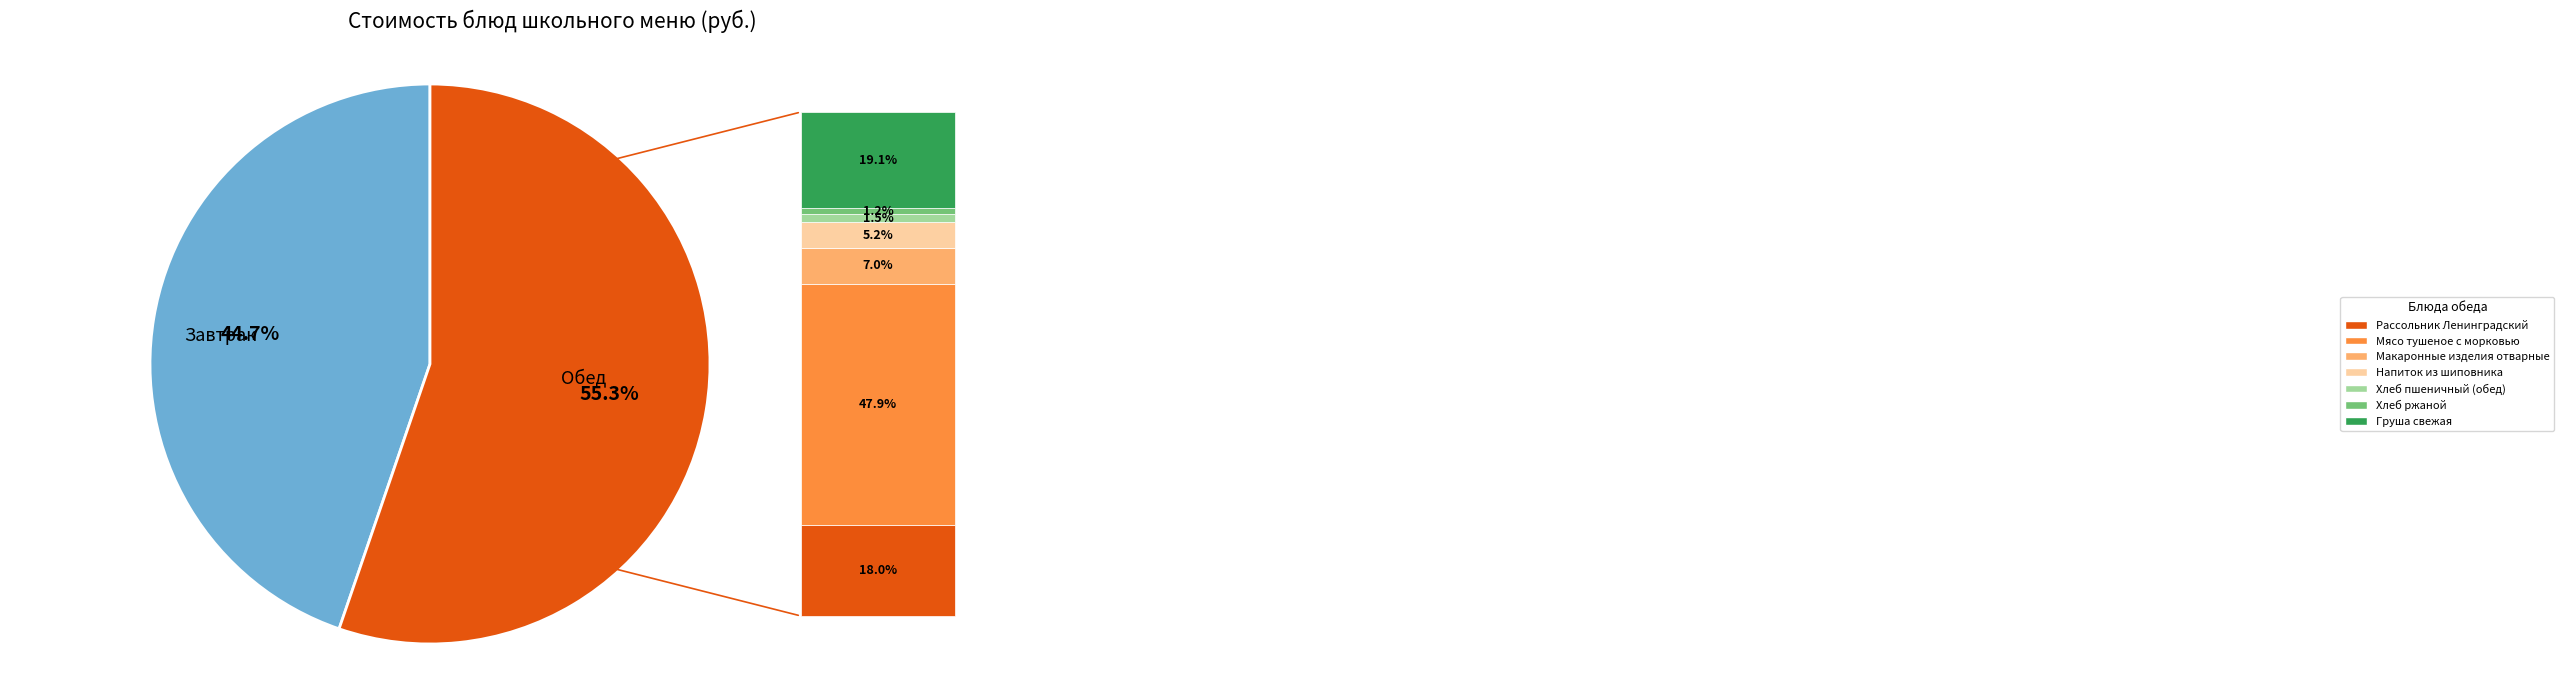

Does any single category account for the majority?

Yes